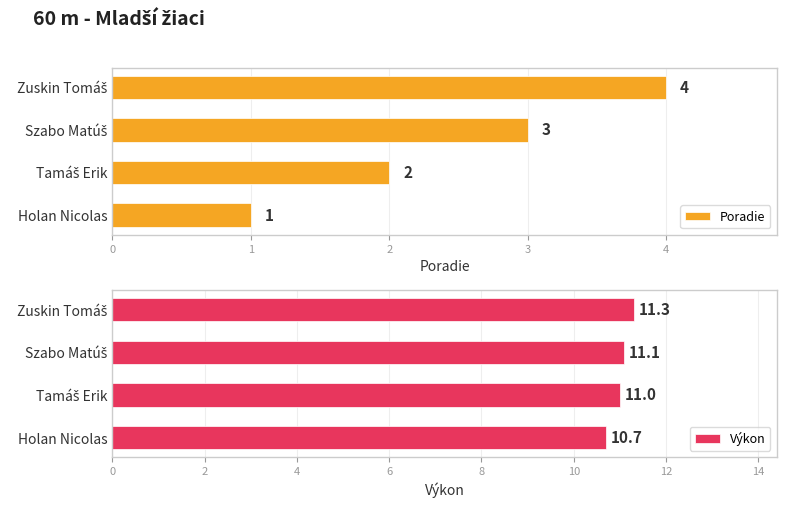

Reading left to right, extract all data points from this chart.

Poradie: 1.0	2.0	3.0	4.0
Výkon: 10.7	11.0	11.1	11.3